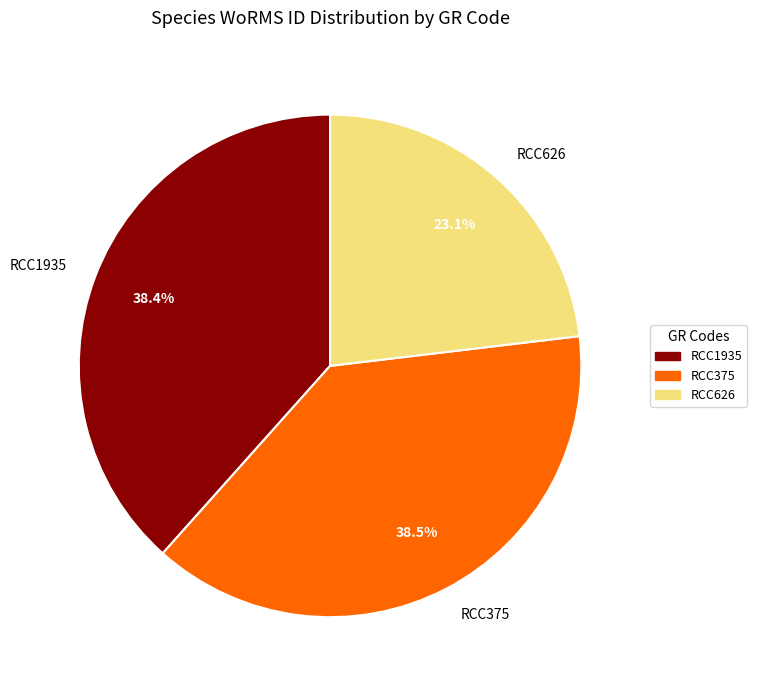

Approximately how many times larger is the value at RCC1935 compared to RCC626?

1.7